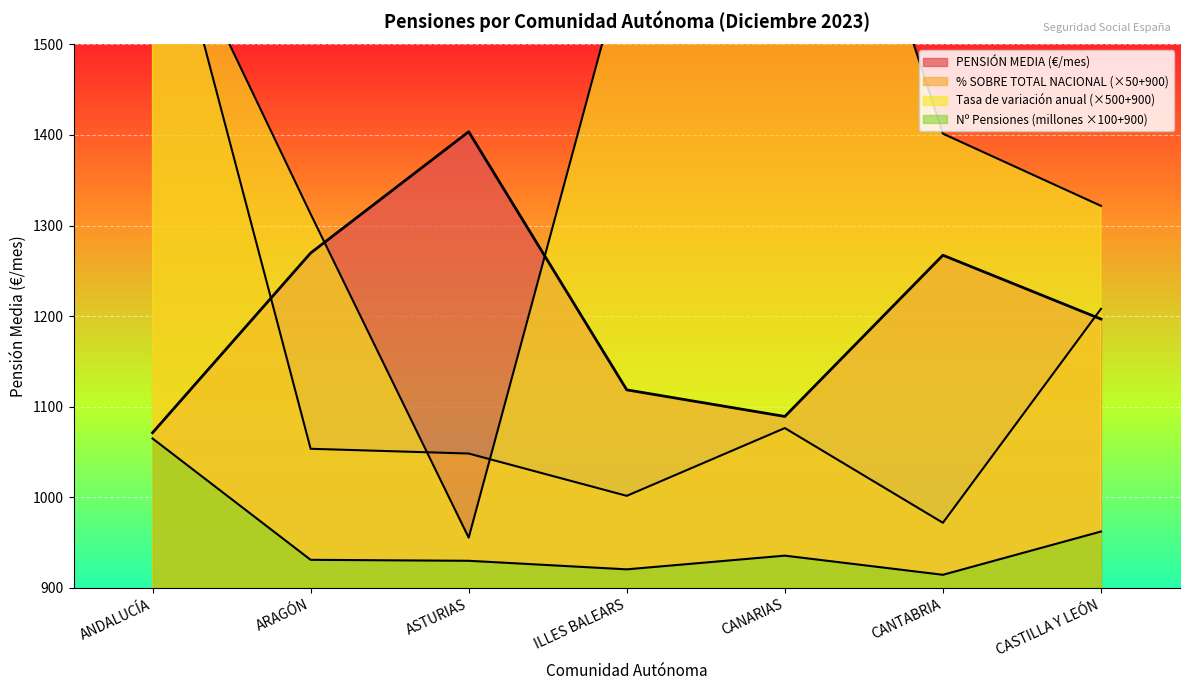

How many data points does each series have?

7